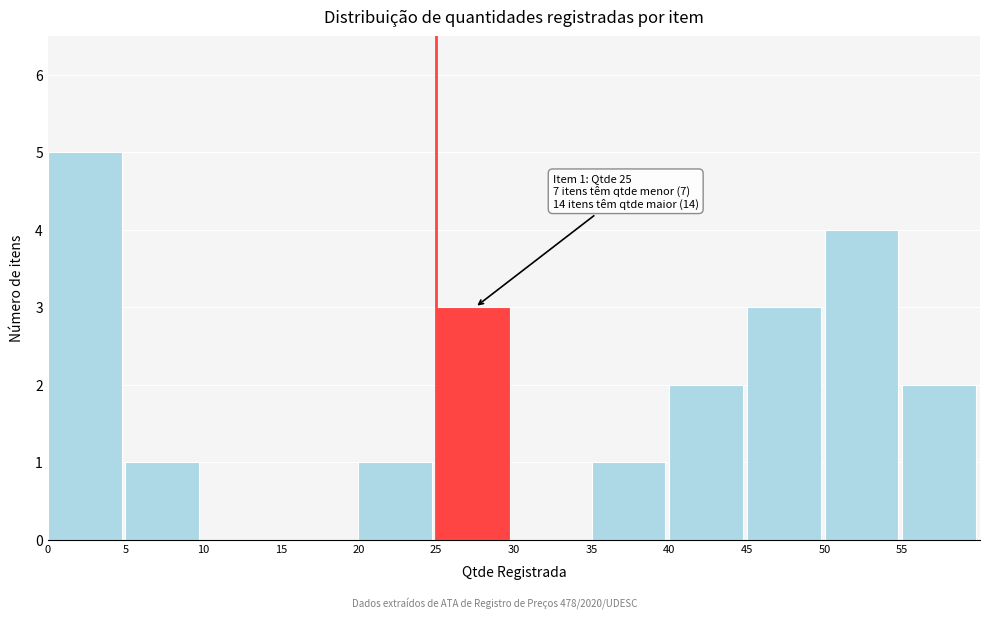

Which range on the x-axis has the tallest bar?

0 to 5